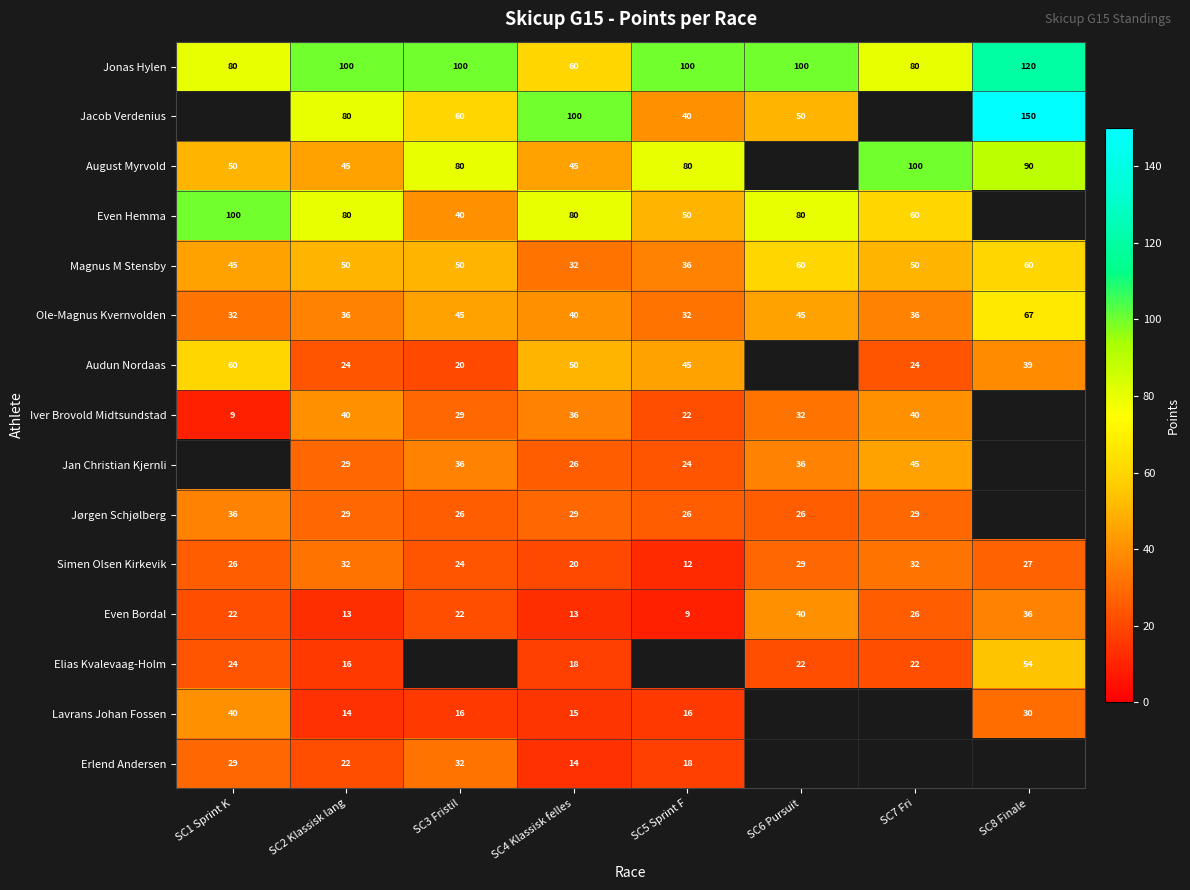

Count the Simen Olsen Kirkevik values in the range 24 to 32.

6